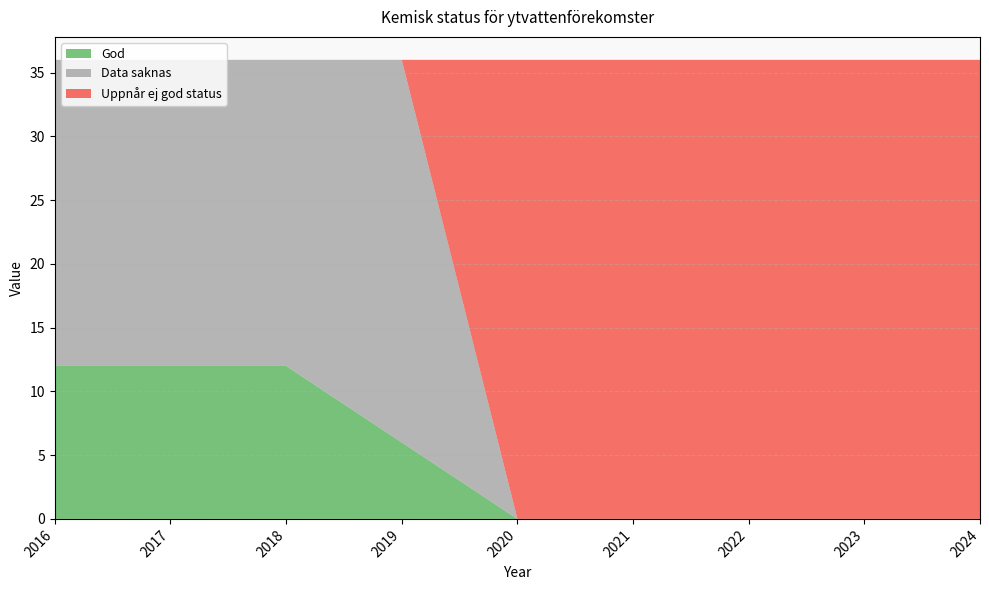

Reading left to right, transcribe all the data shown in this chart.

God: 12	12	12	6	0	0	0	0	0
Data saknas: 24	24	24	30	0	0	0	0	0
Uppnår ej god status: 0	0	0	0	36	36	36	36	36